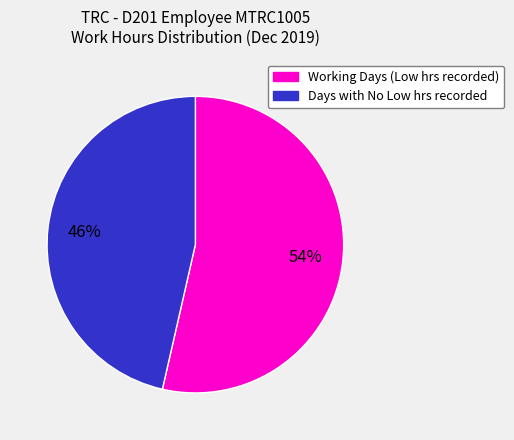

To the nearest percent, what is the average slice percentage?

50%